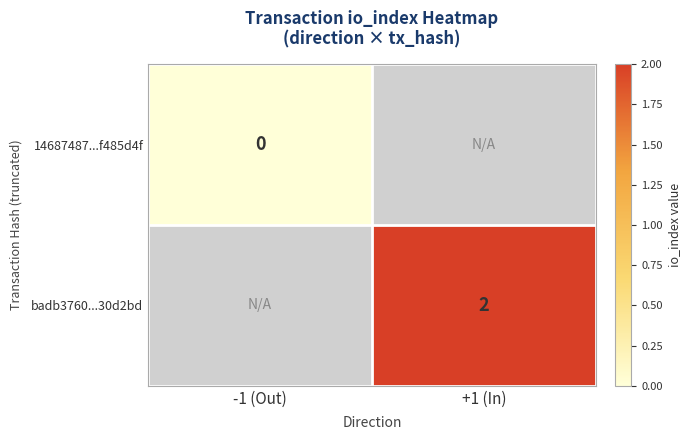

Count the number of data series in this chart.

2